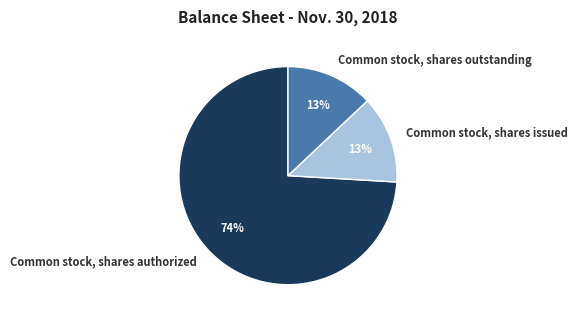

Count the number of slices in the pie.

3